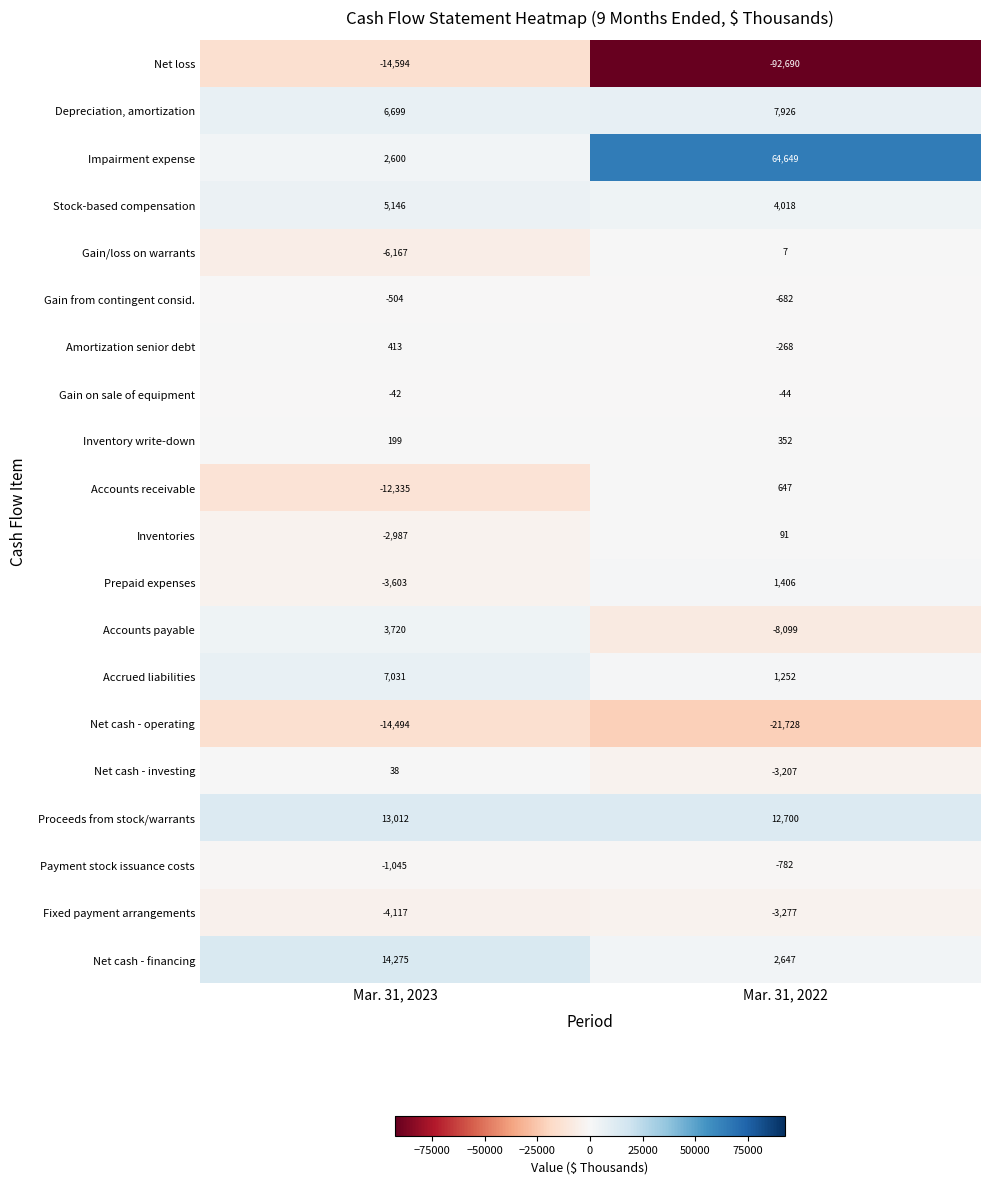

What is the spread (max minus min) of values at Mar. 31, 2023?

28869